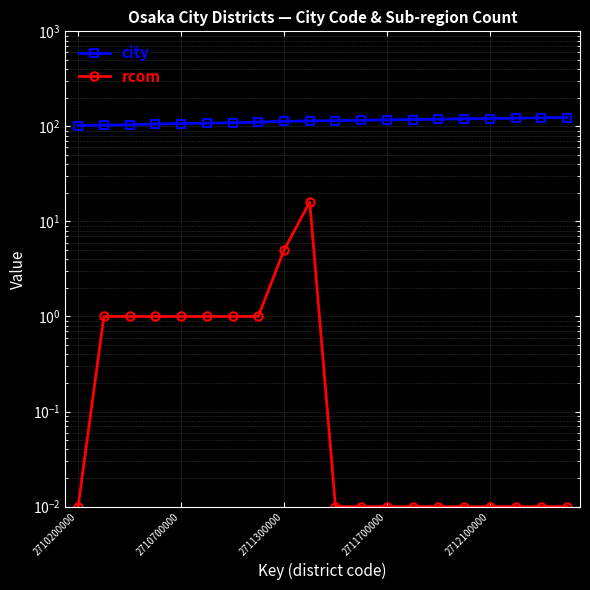

Rank the series by their average value, from lowest to highest.

rcom, city